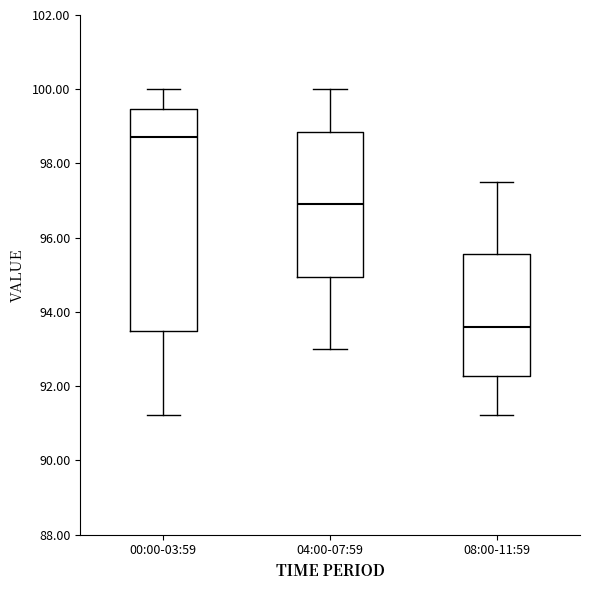

Reading left to right, read every box against the y-axis: the position of its median line, the range the box covers, and the ends of its whiskers. The values are not printed on the chart, so give them approximately, as read against the axis.

00:00-03:59: median 98.8, box 93.4 to 99.4, whiskers 91.2 to 100.0
04:00-07:59: median 97.0, box 95.0 to 98.8, whiskers 93.0 to 100.0
08:00-11:59: median 93.6, box 92.2 to 95.6, whiskers 91.2 to 97.6